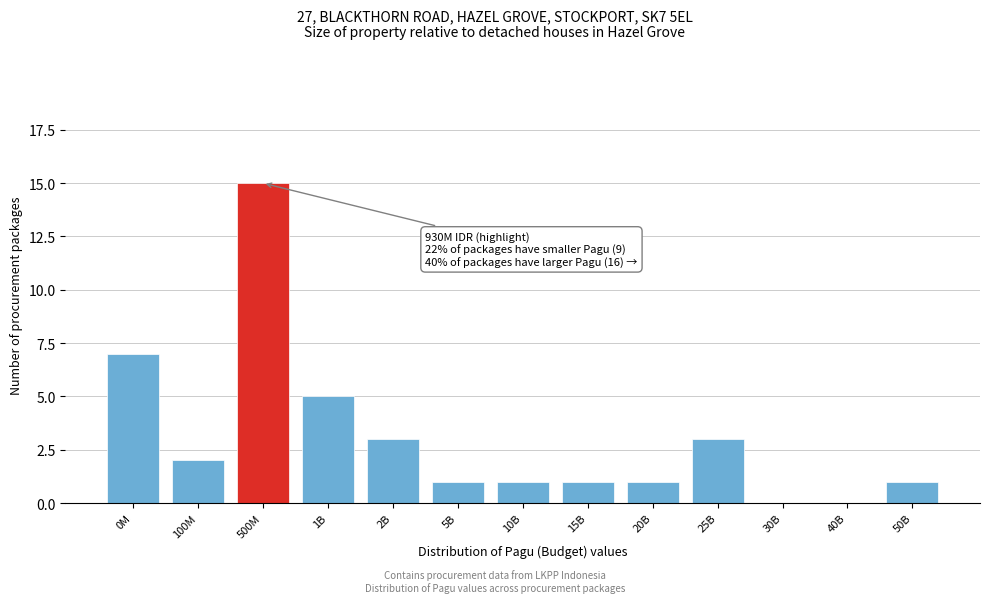

Reading right to left, extract all data points from this chart.

50B=1	40B=0	30B=0	25B=3	20B=1	15B=1	10B=1	5B=1	2B=3	1B=5	500M=15	100M=2	0M=7